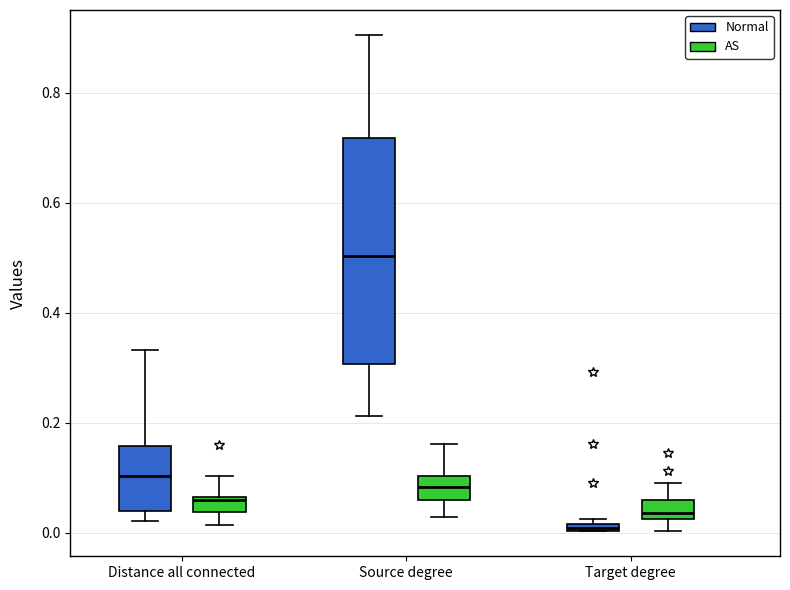

Comparing the boxes themselves (not the whiskers), which one is the tallest?

Source degree (Normal)